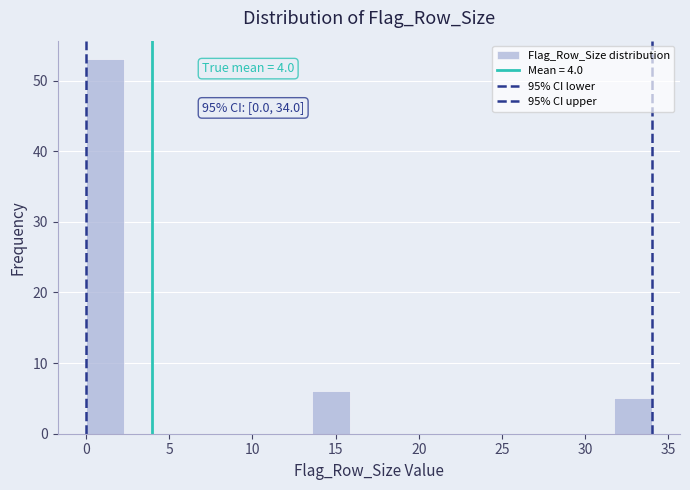

Which range on the x-axis has the tallest bar?

0.0 to 2.5